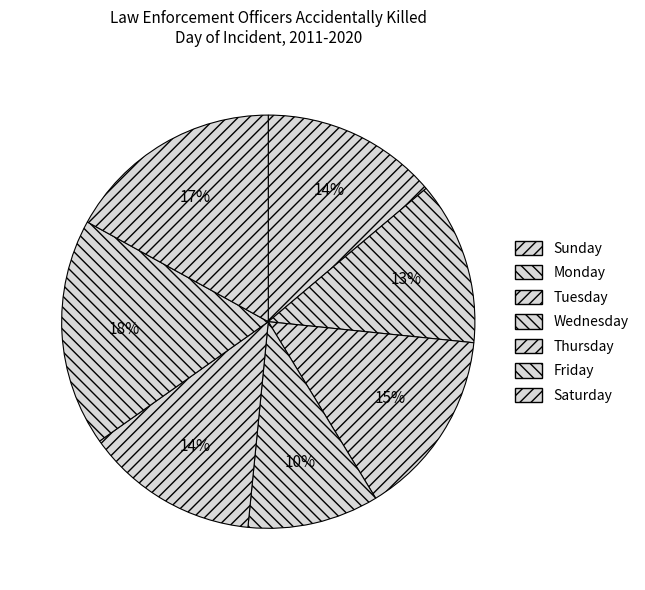

How many segments does this pie chart have?

7